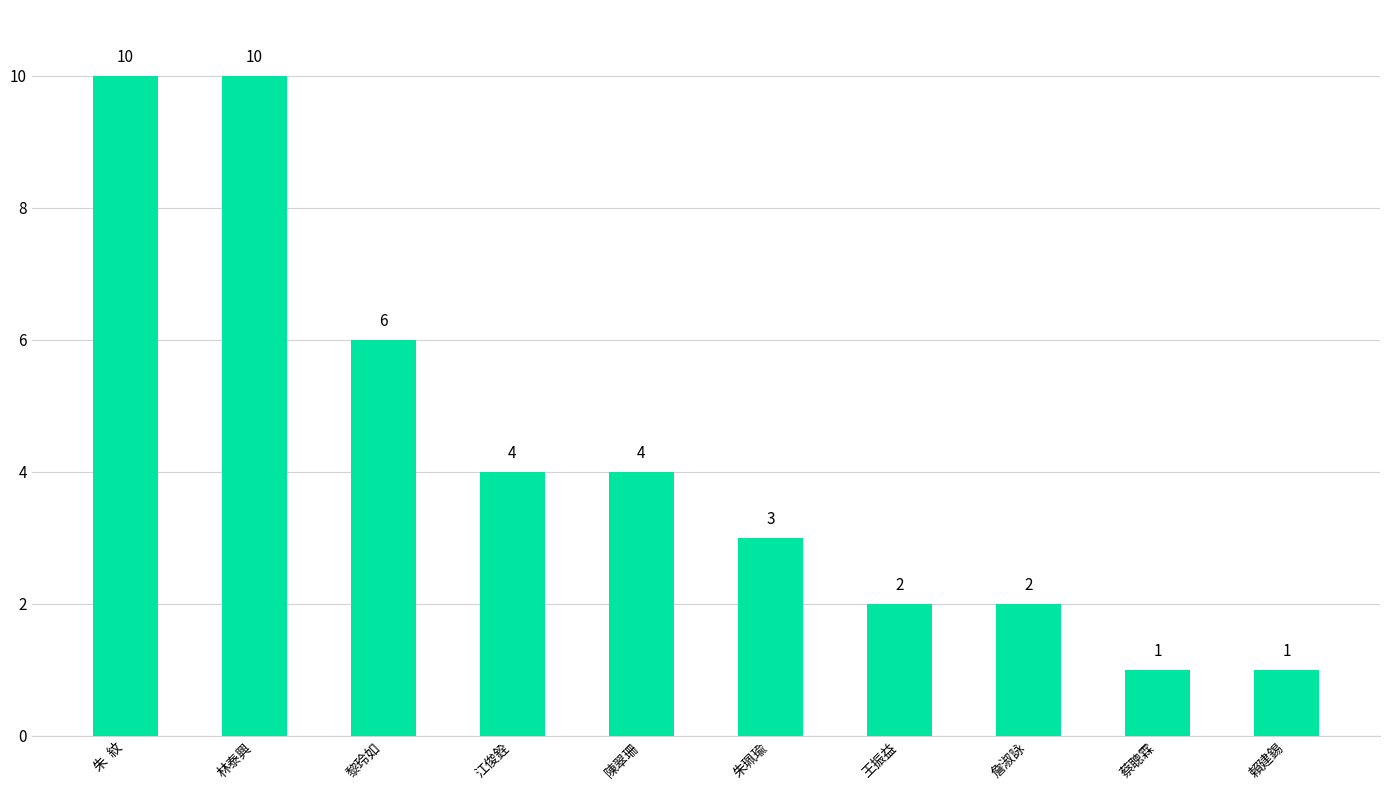

What is the average value?

4